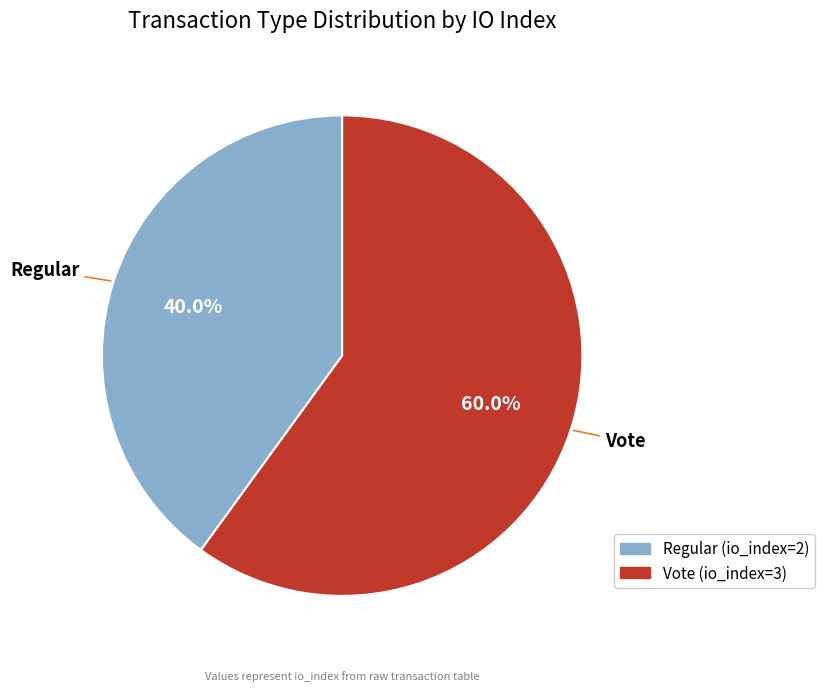

Is it true that Vote is 53% of the pie?

False